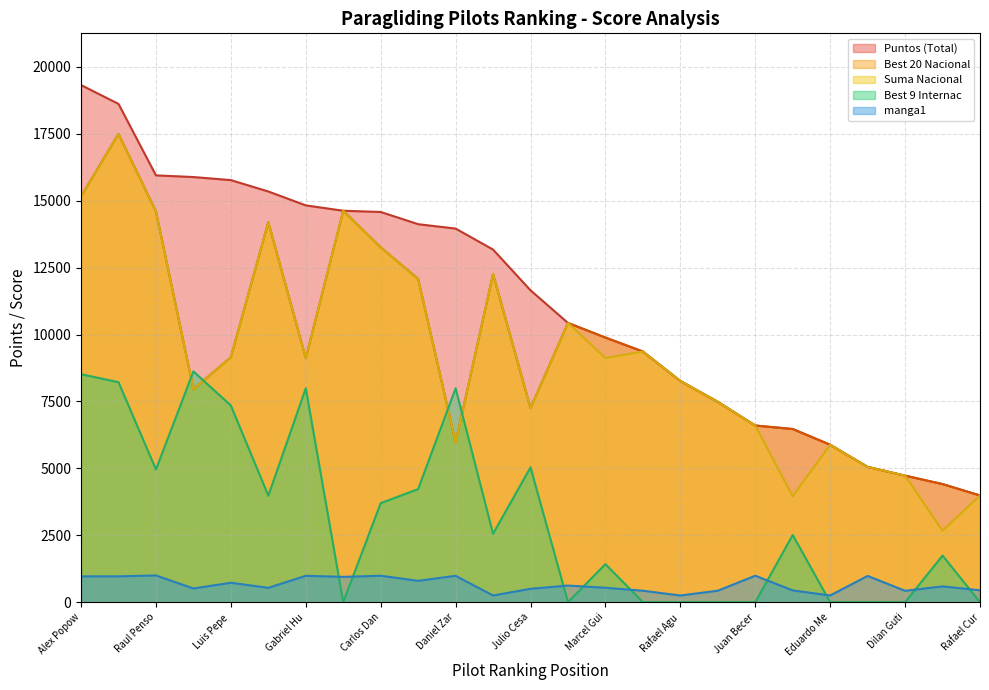

Where is Best 20 Nacional nearest to the value 10741?

Norberto Ribeiro